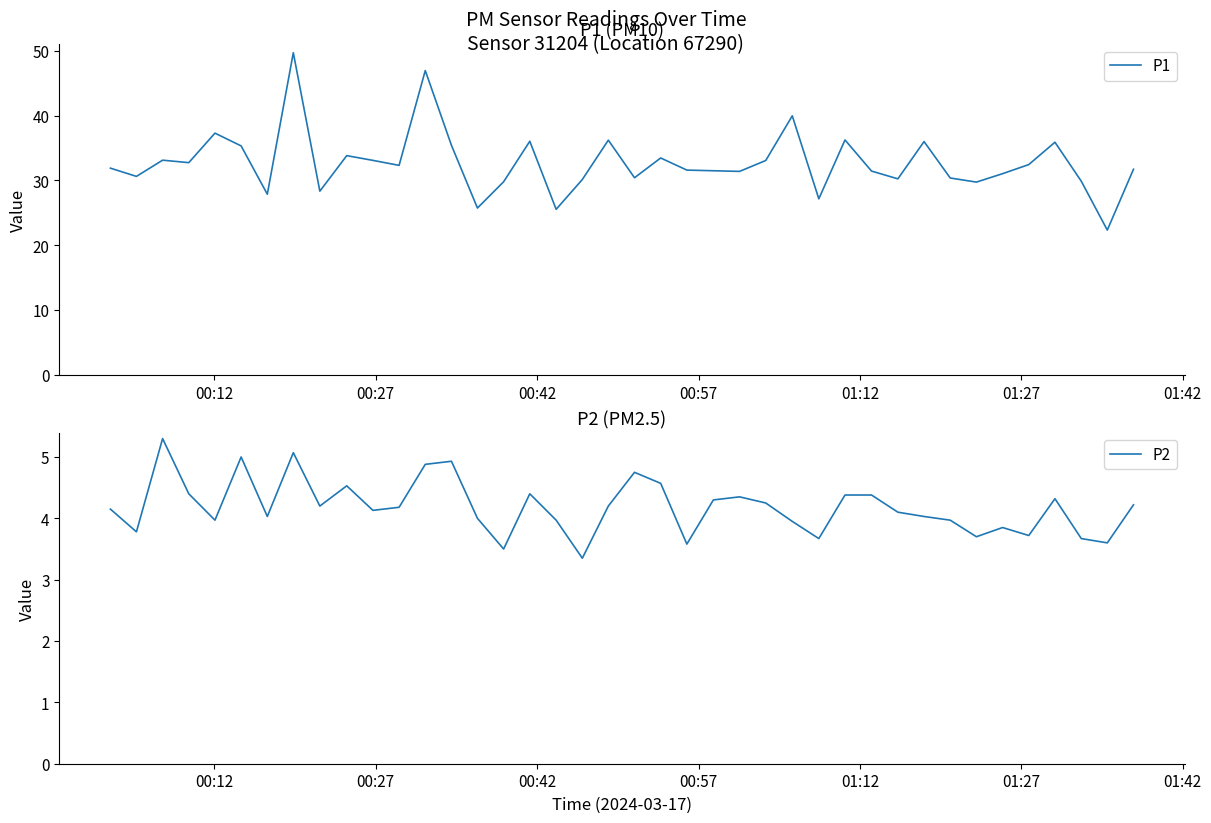

What are all the series names shown in the legend?

P1, P2